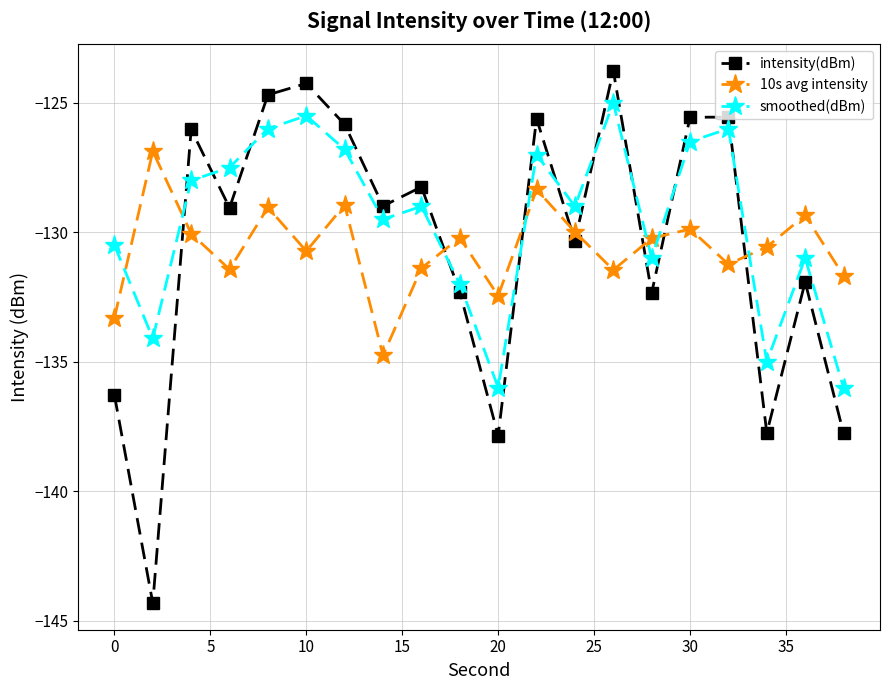

Which series has the widest spread of values?

intensity(dBm)